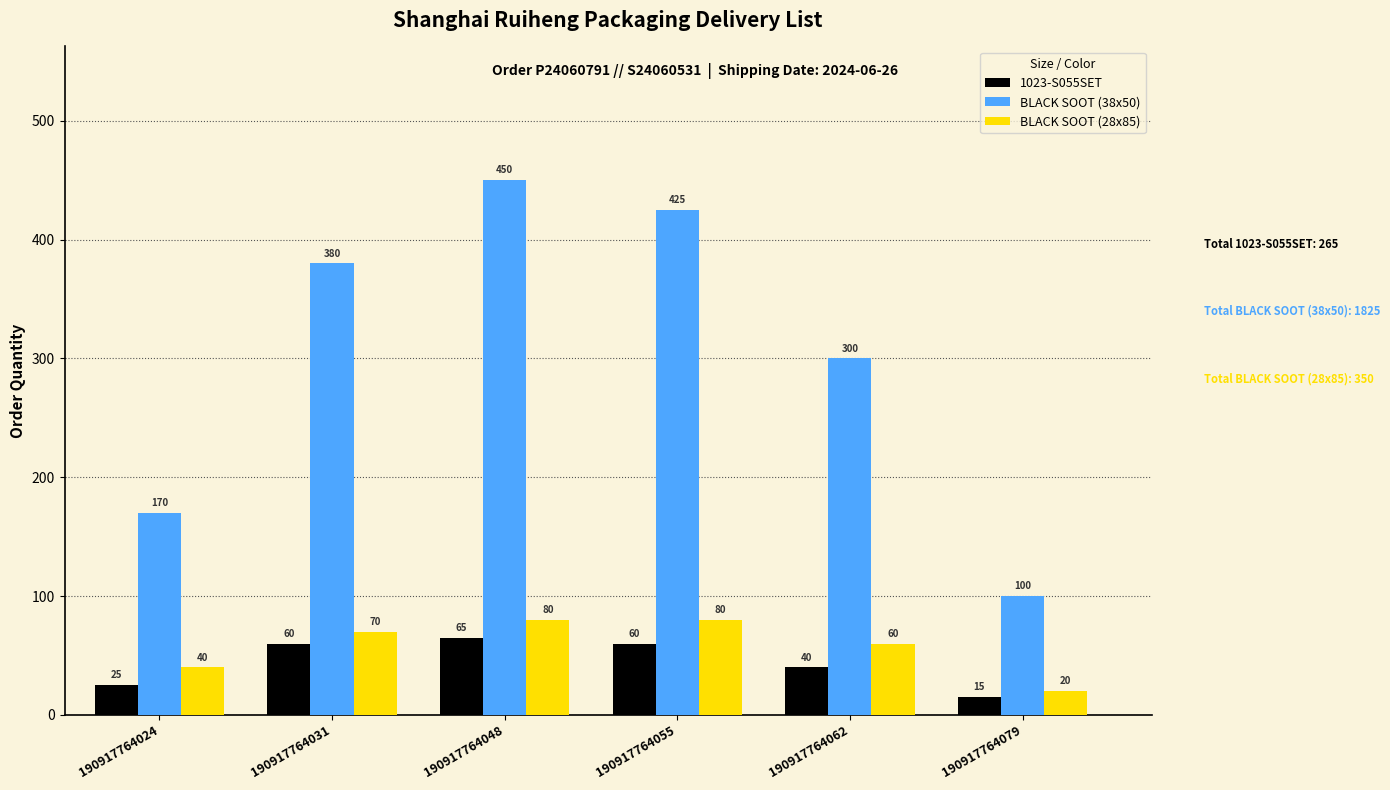

Rank the series at 190917764055 from lowest to highest value.

1023-S055SET, BLACK SOOT (28x85), BLACK SOOT (38x50)